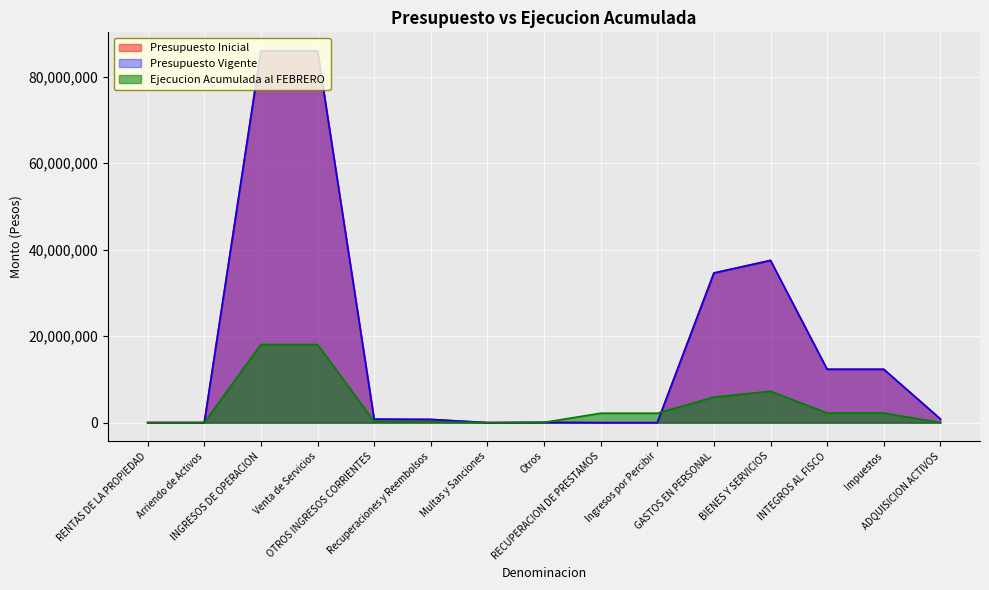

What is the average value of the Presupuesto Vigente series?

18075979